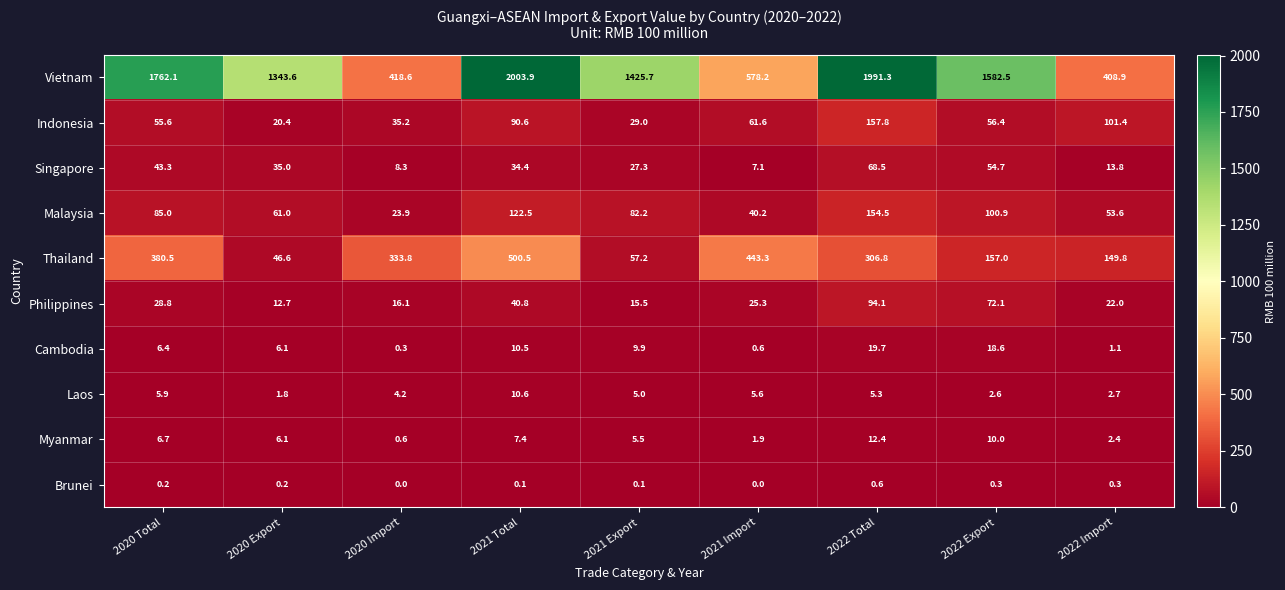

What is the difference between the second highest and second lowest values in the Indonesia series?

72.4